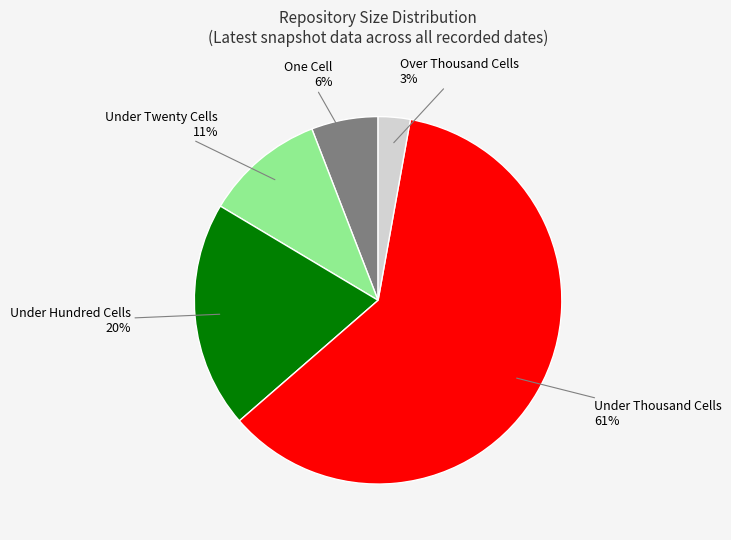

Rank the categories by value from lowest to highest.

Over Thousand Cells, One Cell, Under Twenty Cells, Under Hundred Cells, Under Thousand Cells